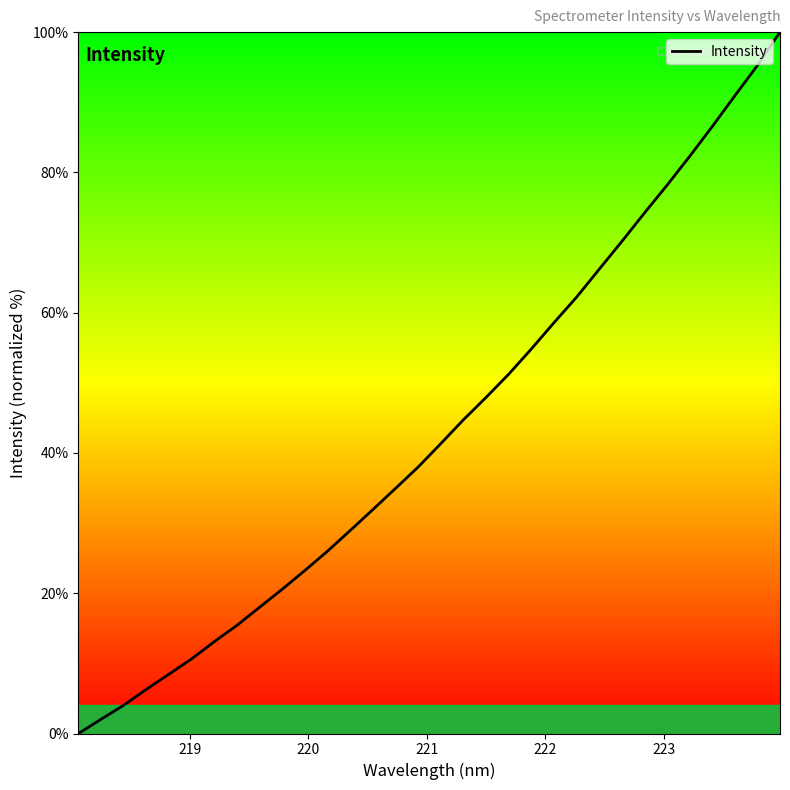

Does the chart have visible grid lines?

No